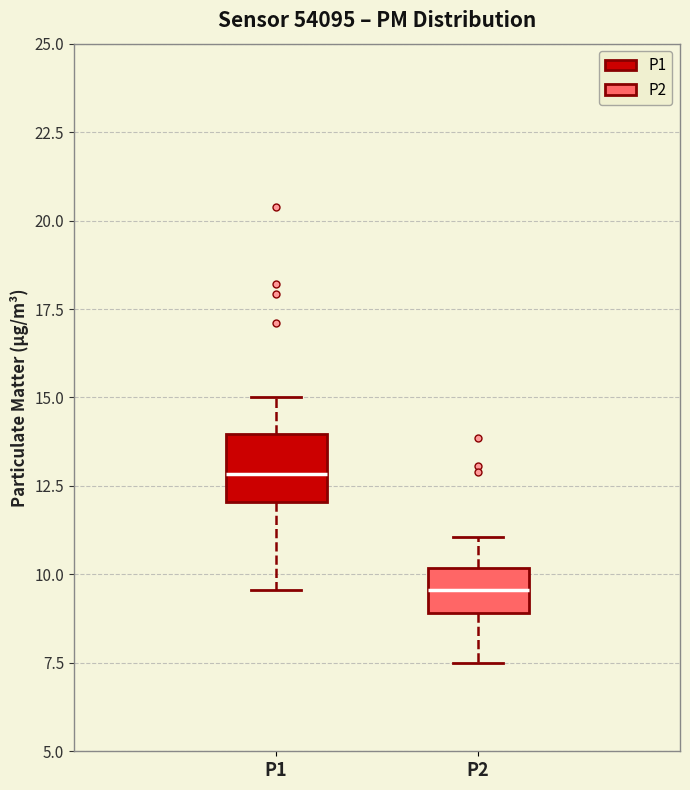

Which box is the tallest, from its lower edge to its upper edge?

P1